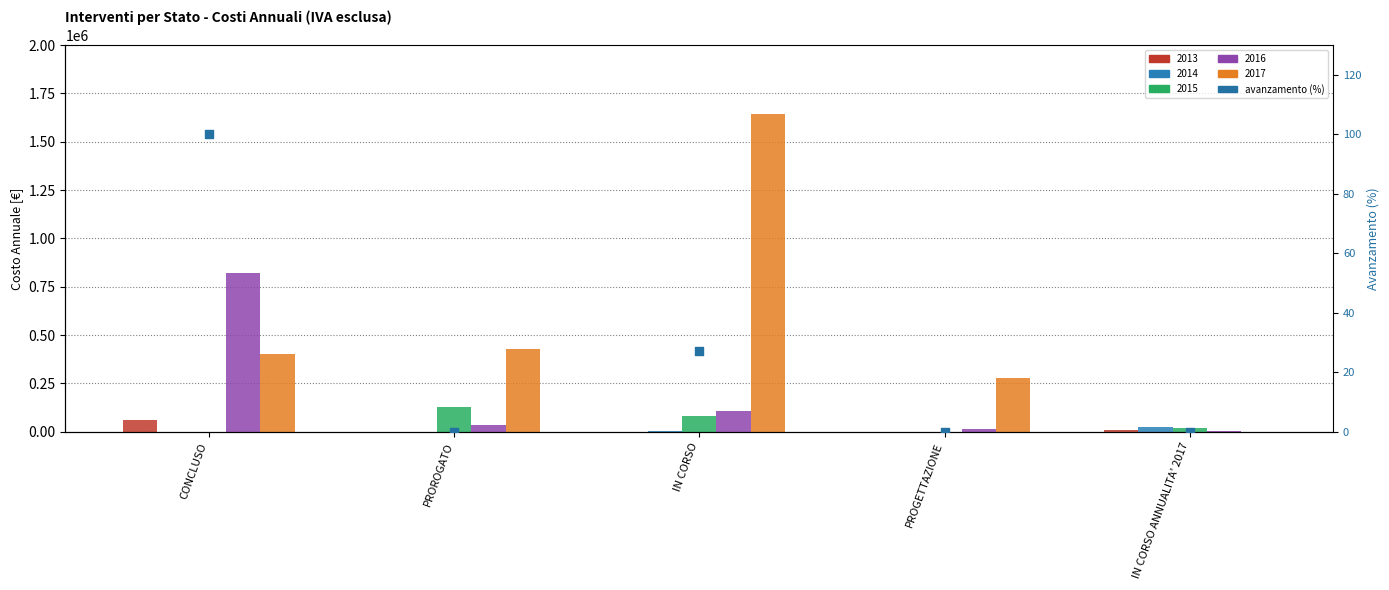

What is the ratio of the value at CONCLUSO to the value at IN CORSO?

3.7